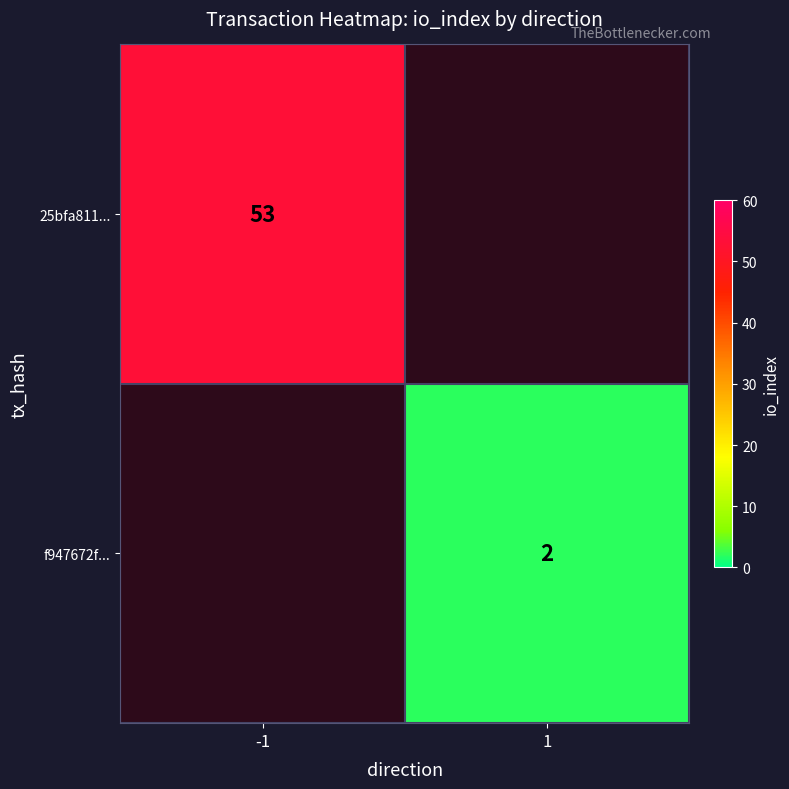

Is the value of f947672f... at 1 greater than the value of 25bfa811... at -1?

No